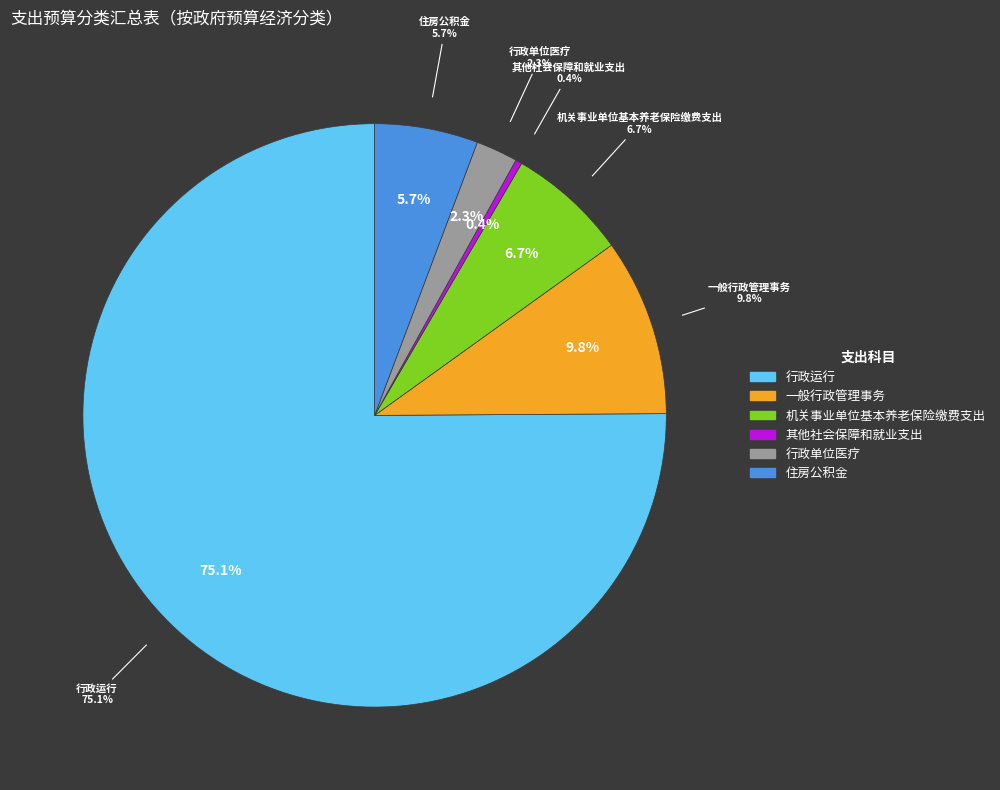

True or false: 行政运行 accounts for 87% of the total.

False